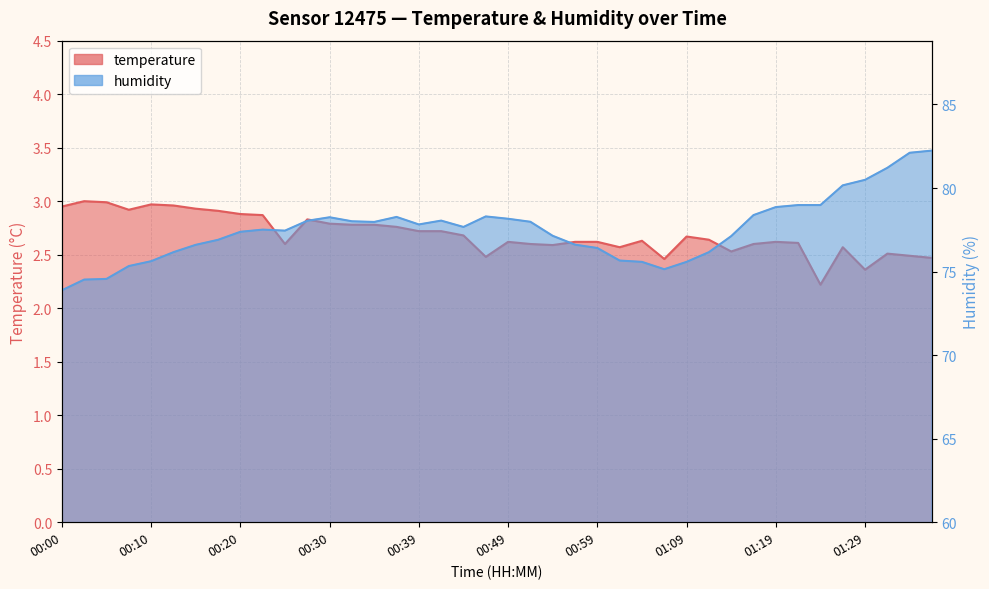

Which series changed the most between 01:04 and 01:33?

humidity